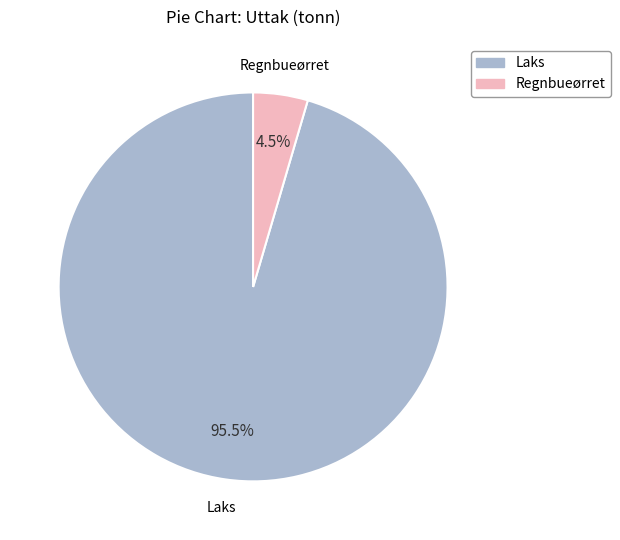

Which slice is the smallest?

Regnbueørret